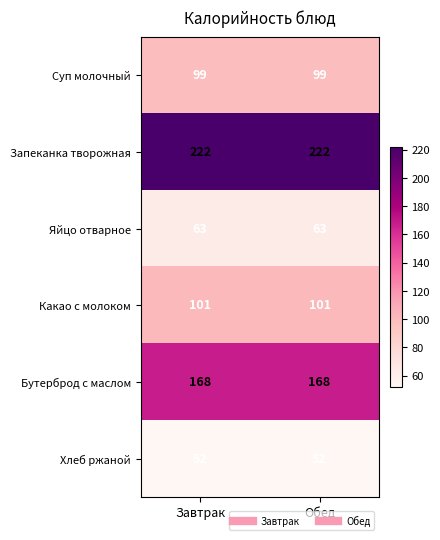

What is the spread (max minus min) of values at Завтрак?

170